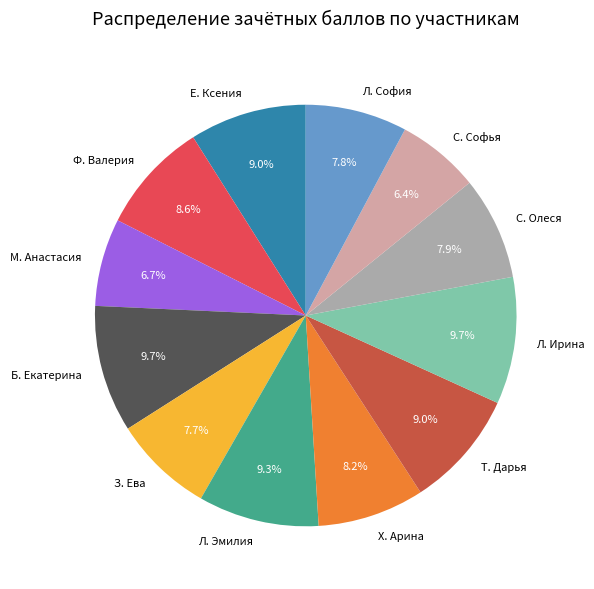

Is there a majority slice in this chart?

No